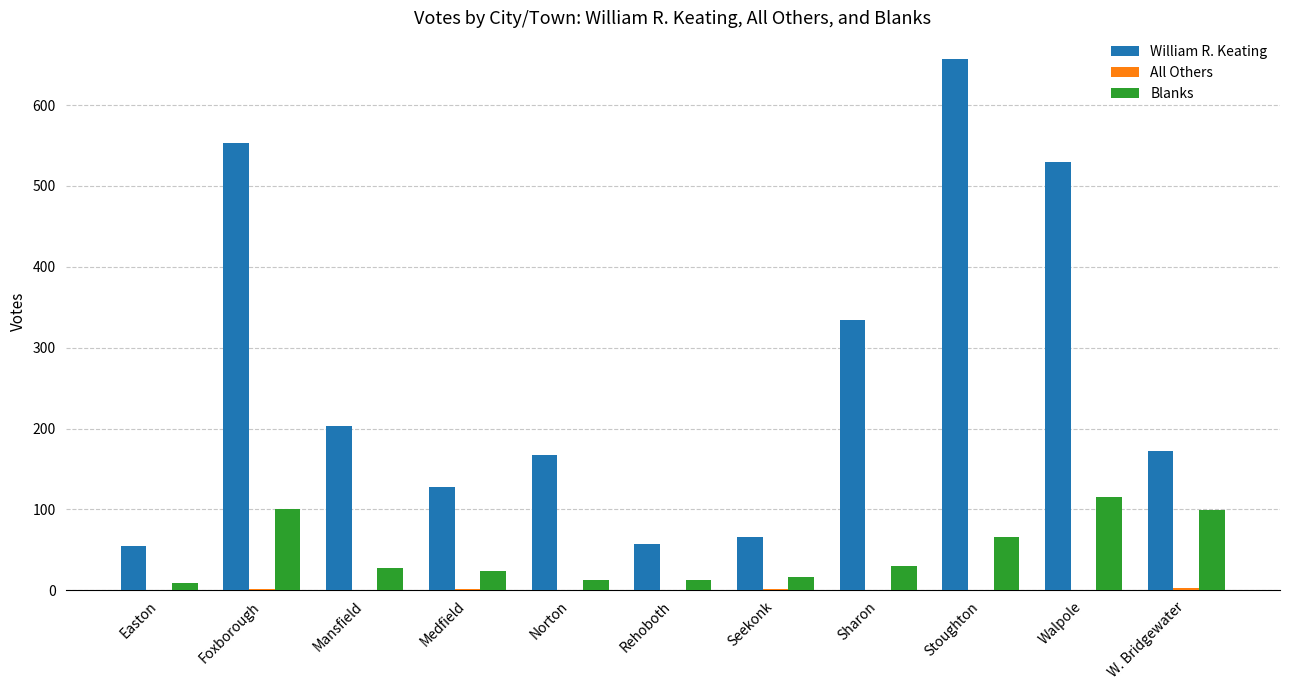

Between Walpole and W. Bridgewater, which series saw the biggest shift?

William R. Keating